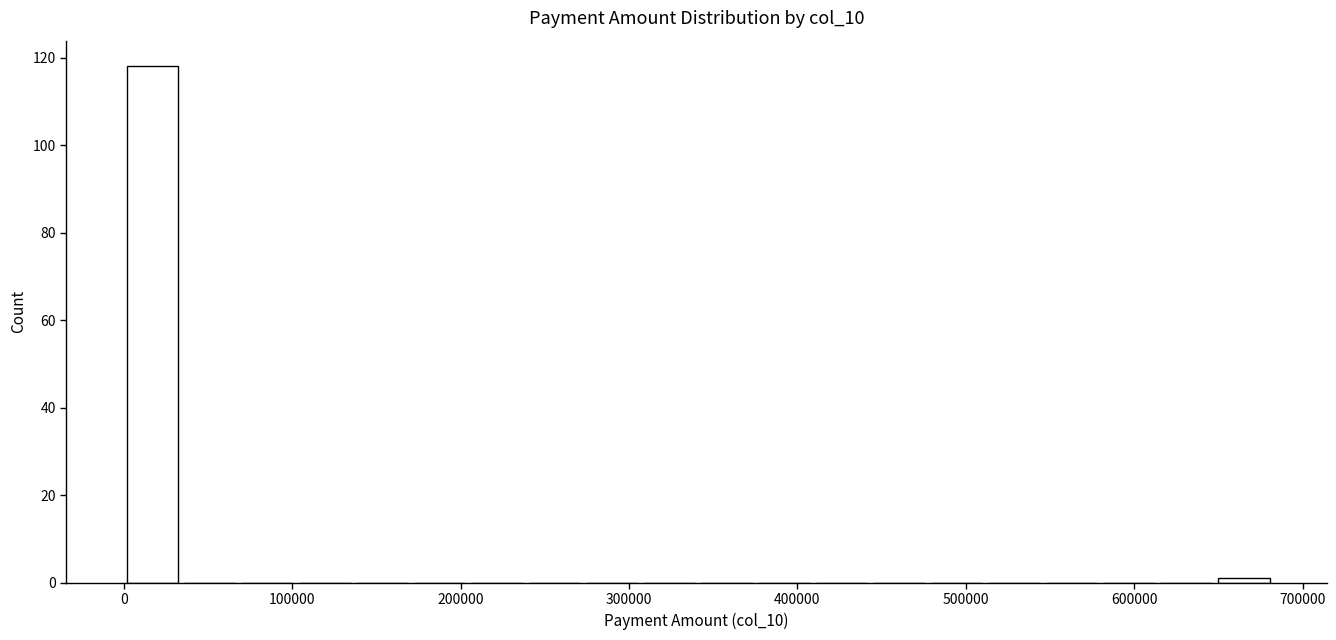

Read against the x-axis, roughly where is the centre of the tallest bar?

20000